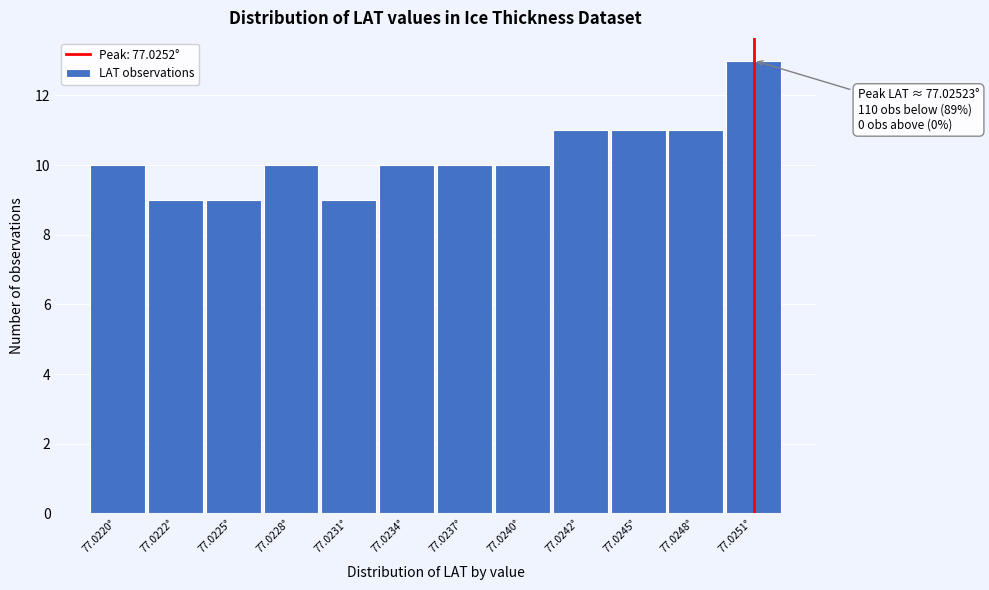

Reading right to left, list all the values displayed in this chart.

13	11	11	11	10	10	10	9	10	9	9	10